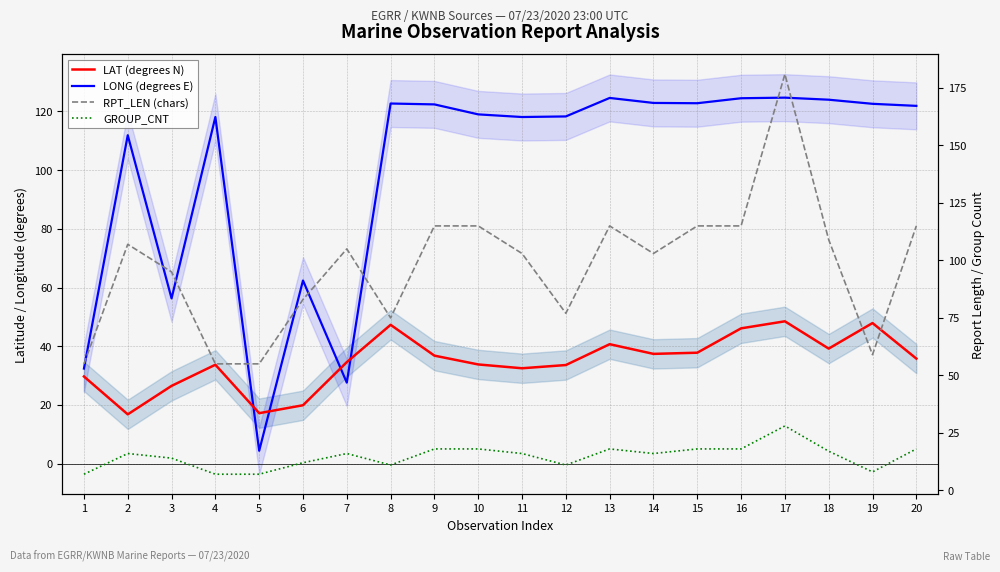

Where does the RPT_LEN (chars) series first go above 105?

2